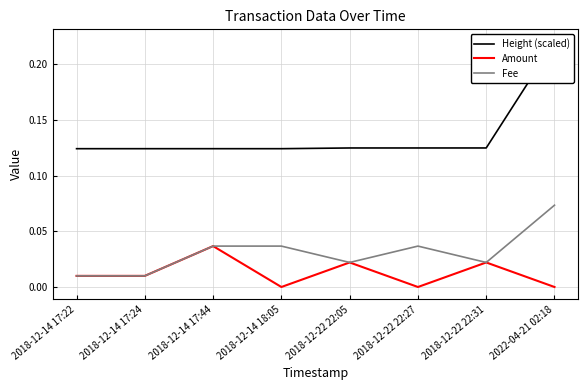

Is this an area chart (filled region under the line)?

No